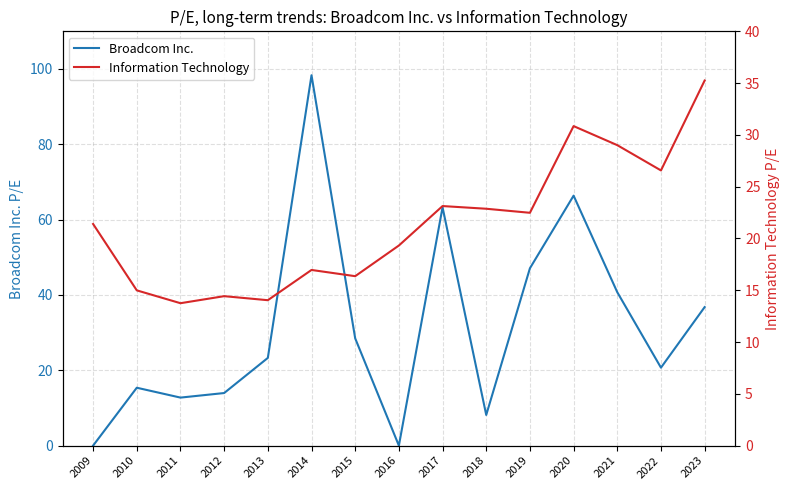

The value of Information Technology at 2010 is 25.2. True or false?

False